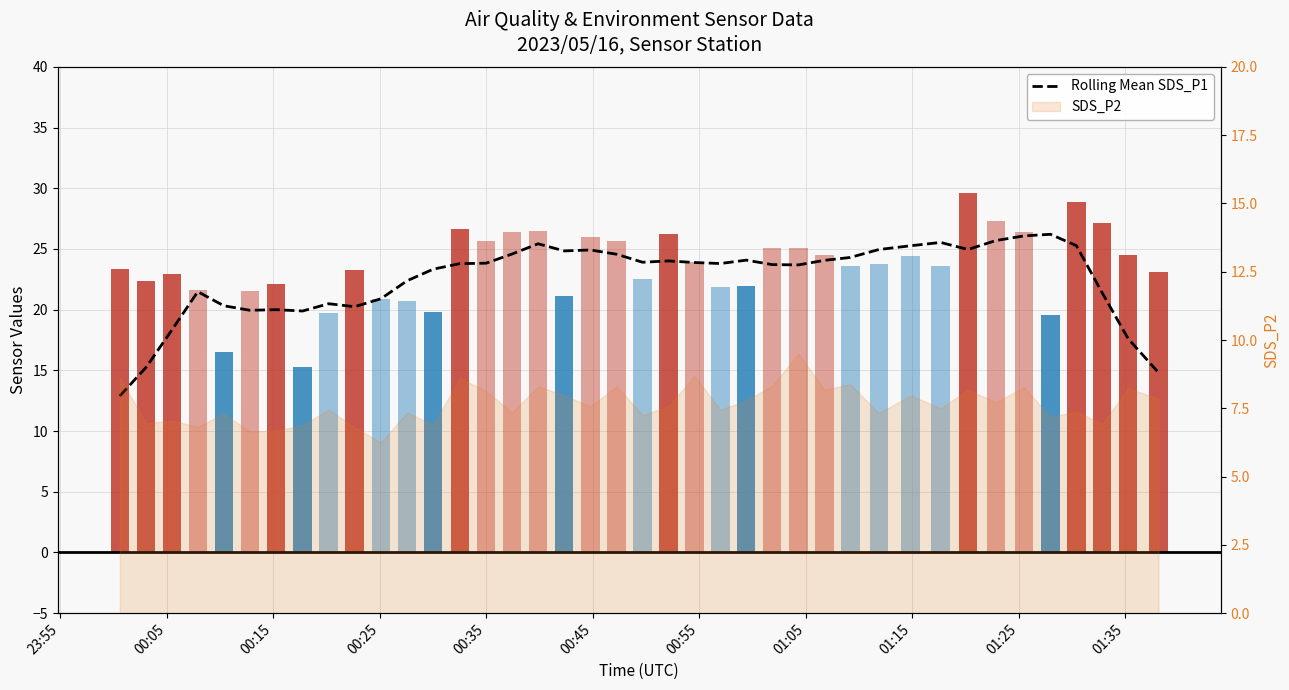

What is the difference between the second highest and minimum values?

13.2